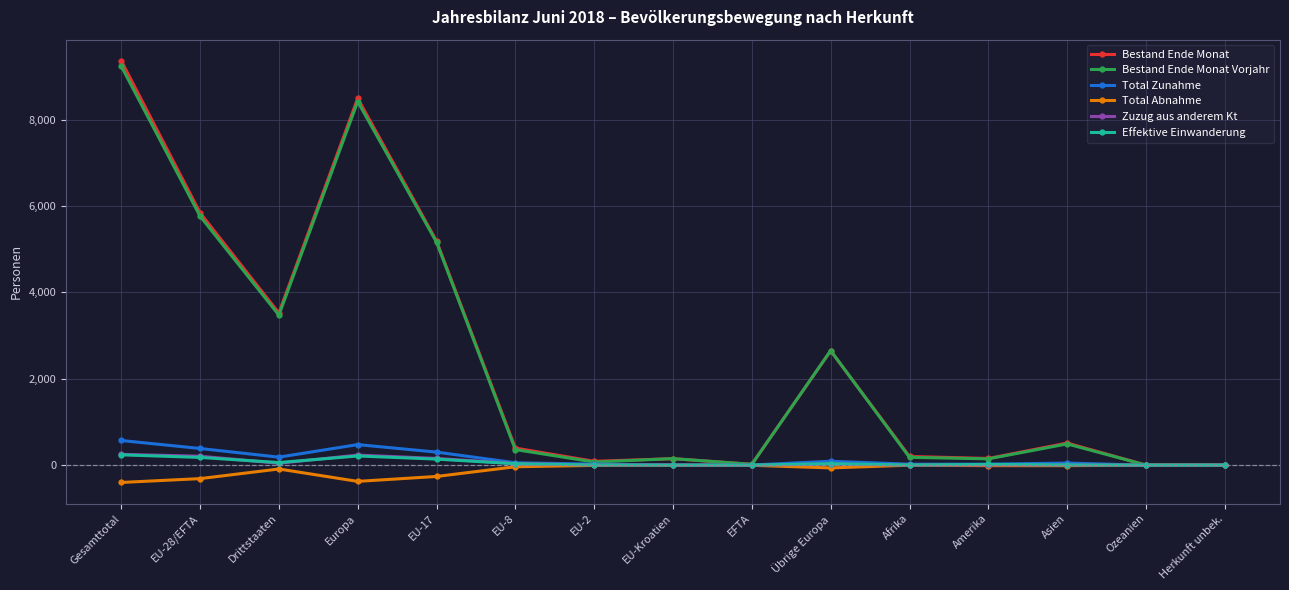

True or false: Bestand Ende Monat has more than 0 interior local peaks.

True